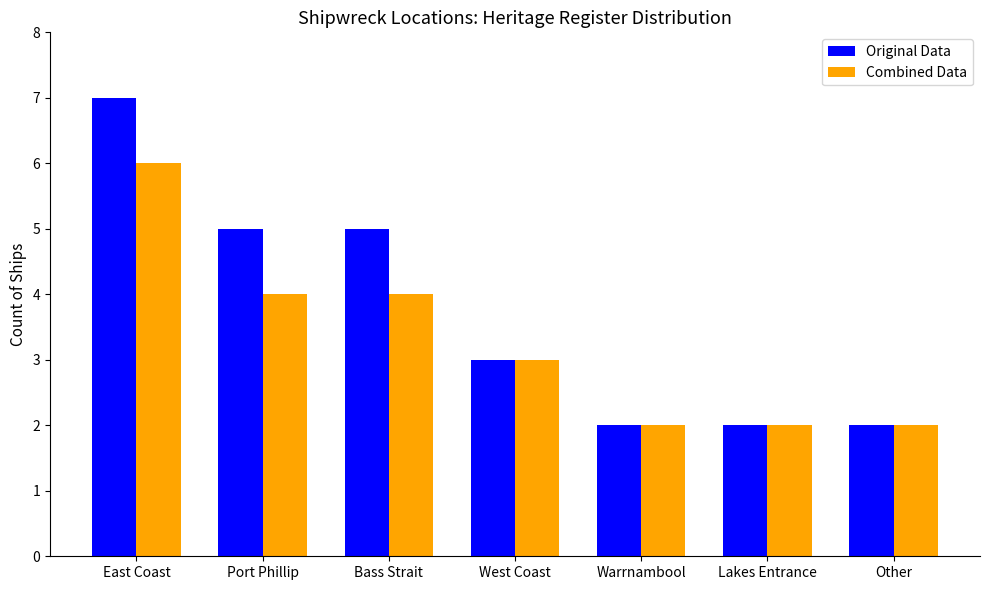

Which series has the largest range (max minus min)?

Original Data